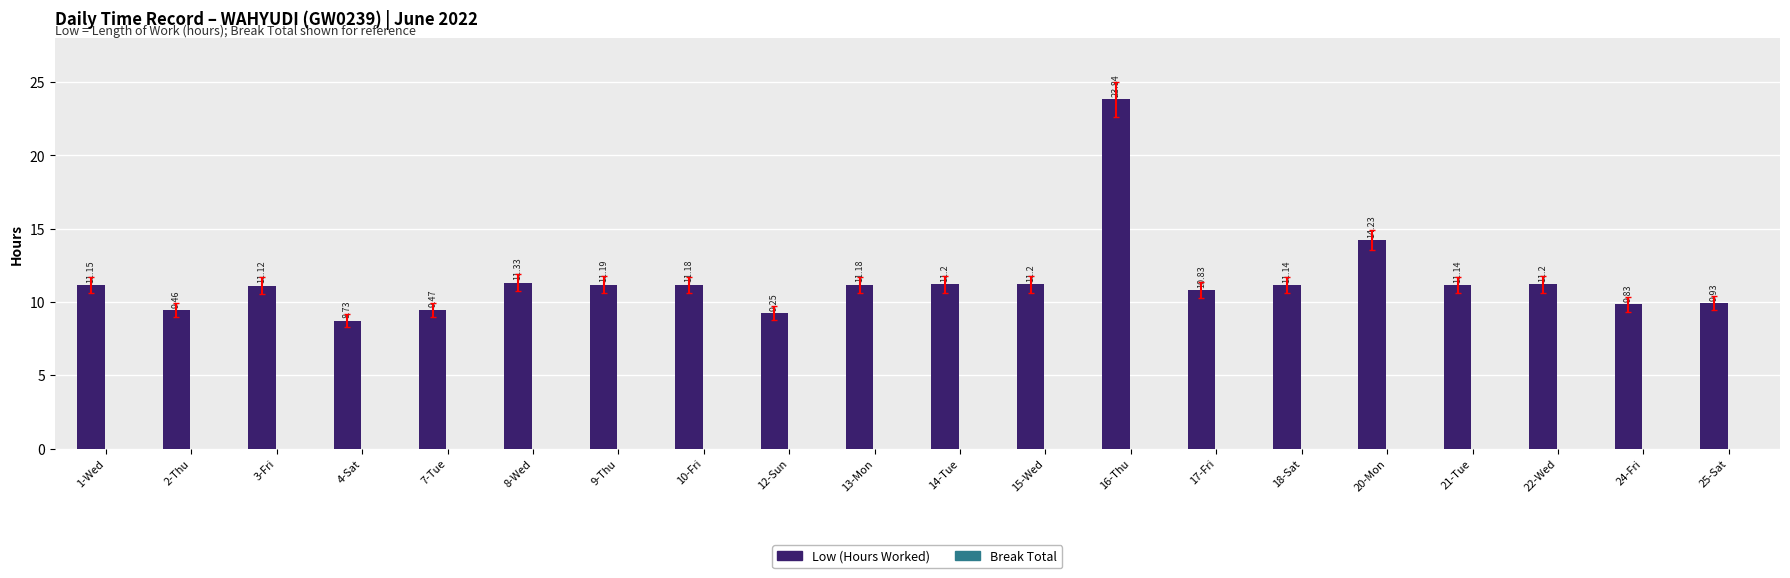

Which has a higher value, 9-Thu or 13-Mon?

9-Thu